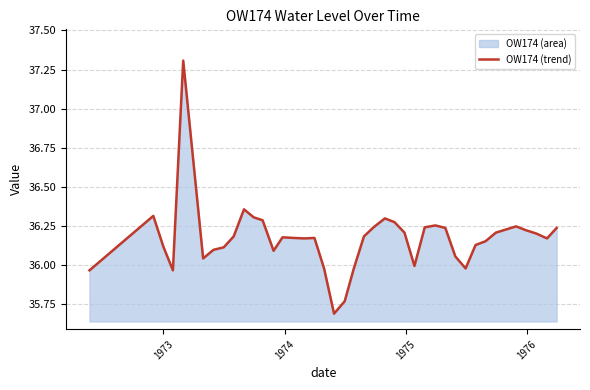

Does the chart display data point markers on the line(s)?

No